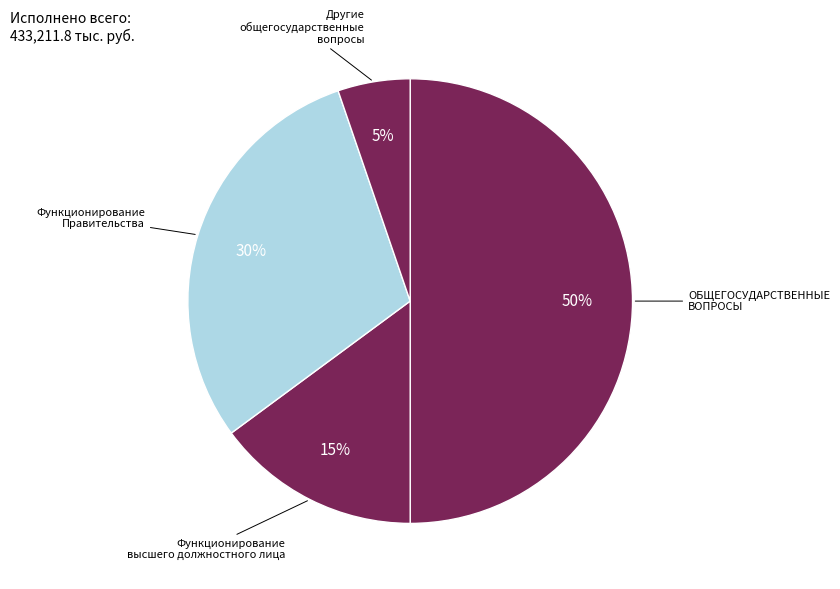

Which category has the biggest portion of the pie?

ОБЩЕГОСУДАРСТВЕННЫЕ ВОПРОСЫ